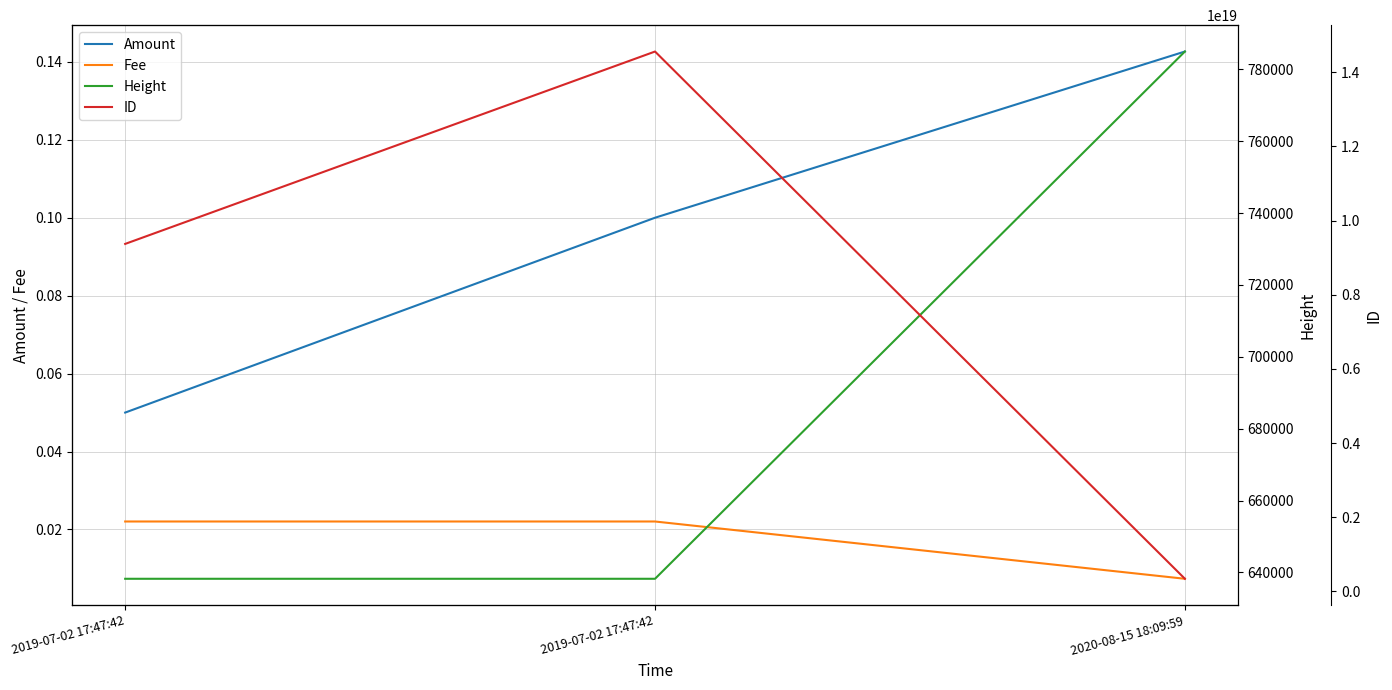

The value of Height at 2020-08-15 18:09:59 is 784939.0. True or false?

True